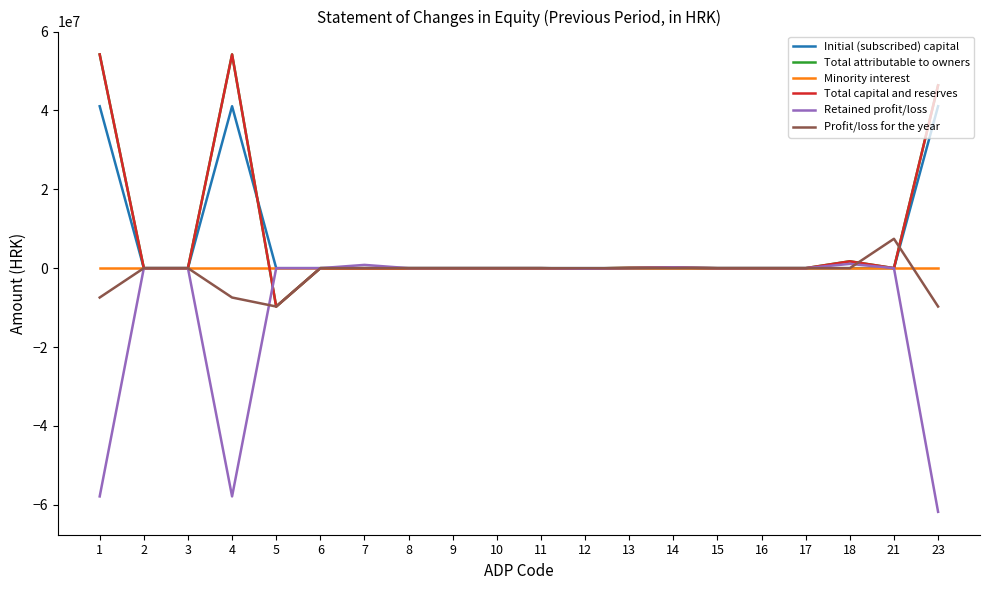

At which category is the sum across all series the highest?

1